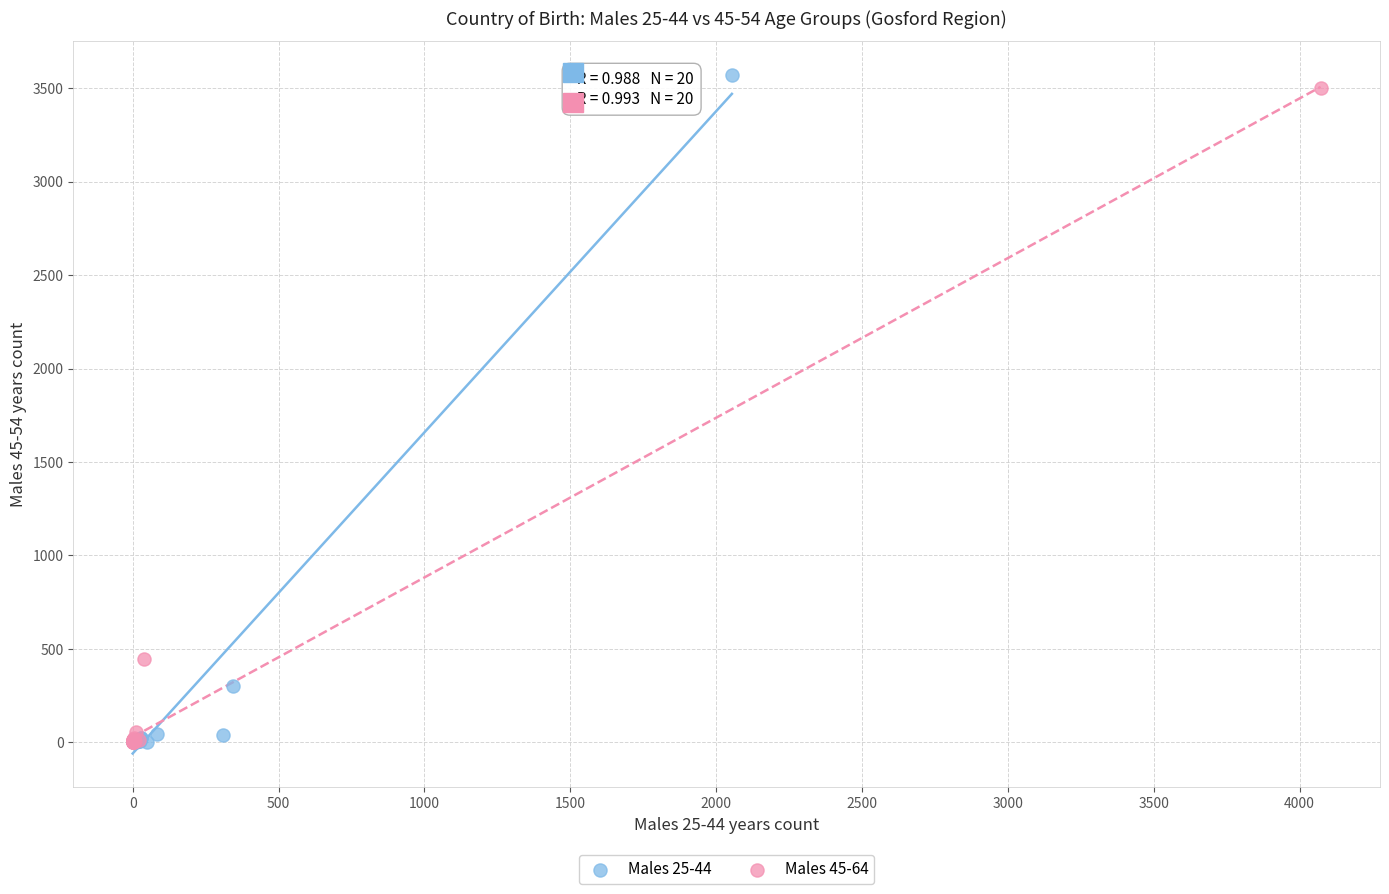

Which series contains the highest Y value?

Males 25-44